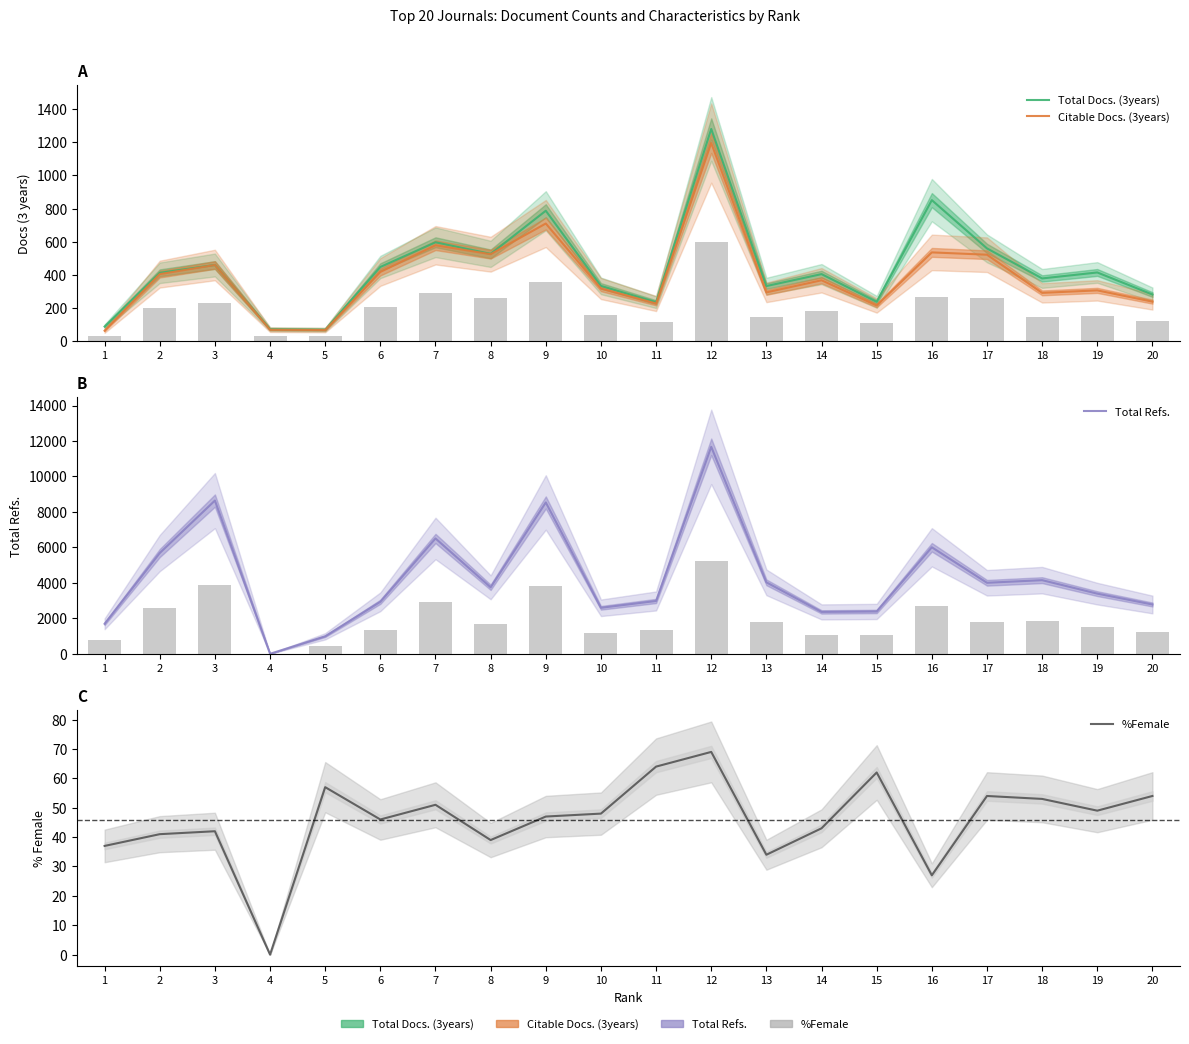

Which series has the largest total across all categories?

Total Refs.